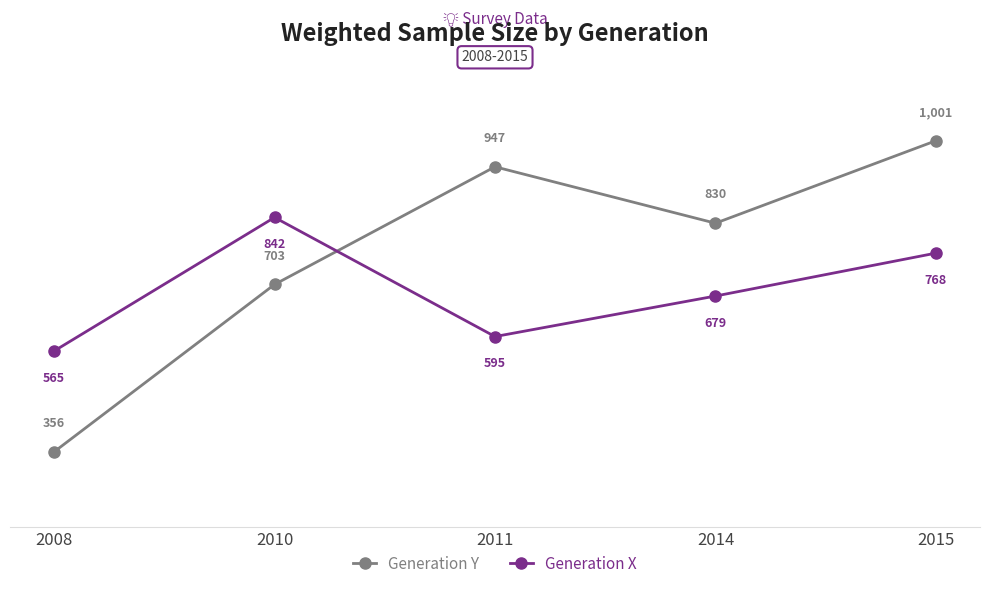

Which series changed the most between 2008 and 2010?

Generation Y